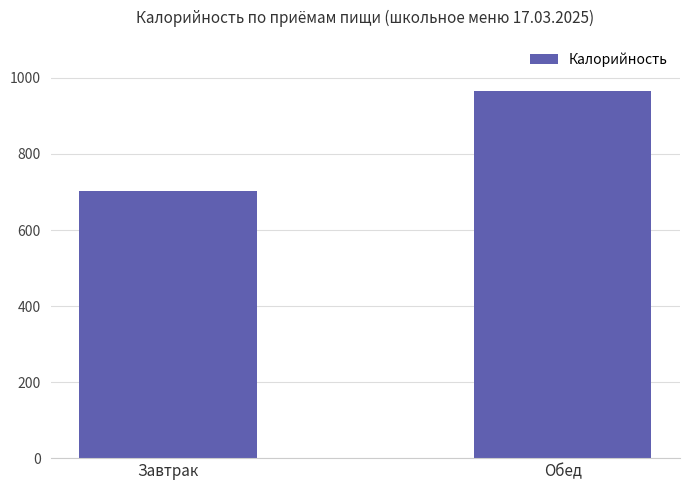

What is the value of the 2nd bar from the left?

966.5